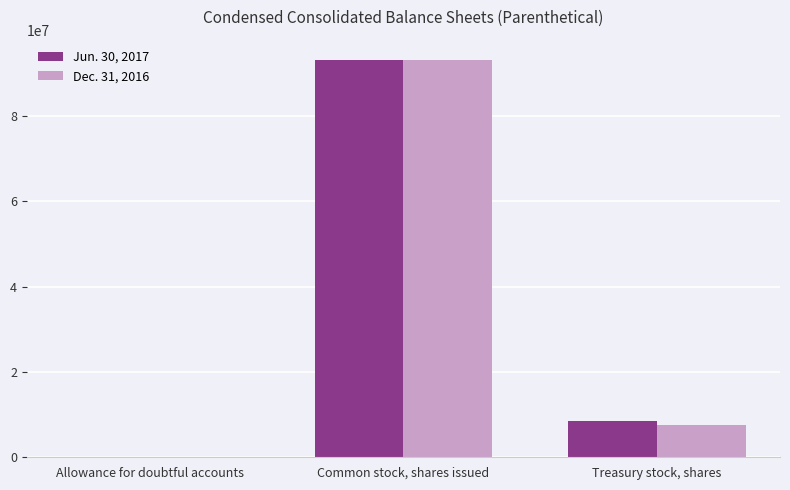

How many series are shown in this chart?

2